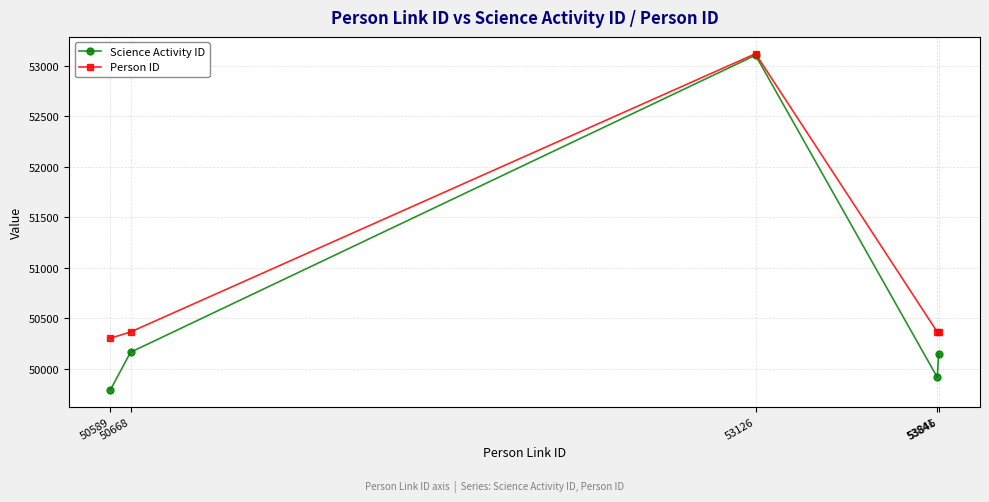

What is the value of the Person ID point at the 2nd from the left?

50365